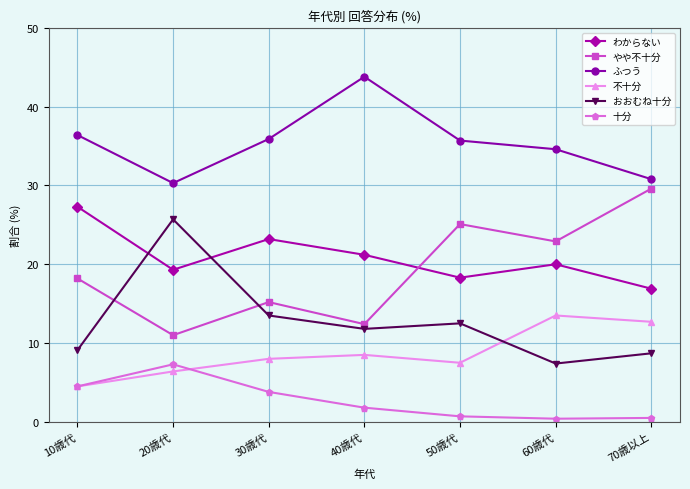

Is the value of おおむね十分 at 40歳代 greater than the value of やや不十分 at 10歳代?

No